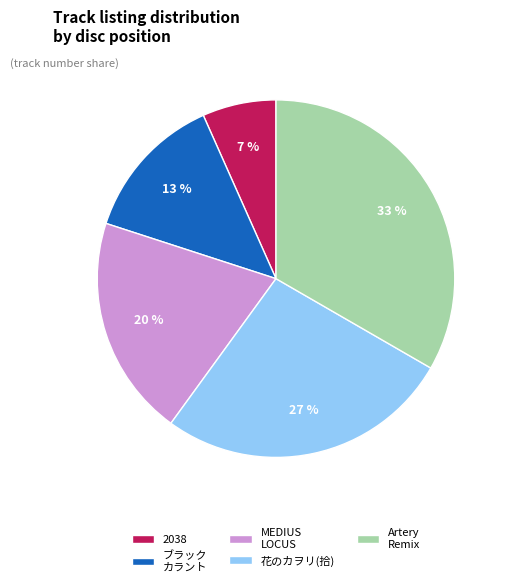

Does 2038 represent more than half of the total?

No